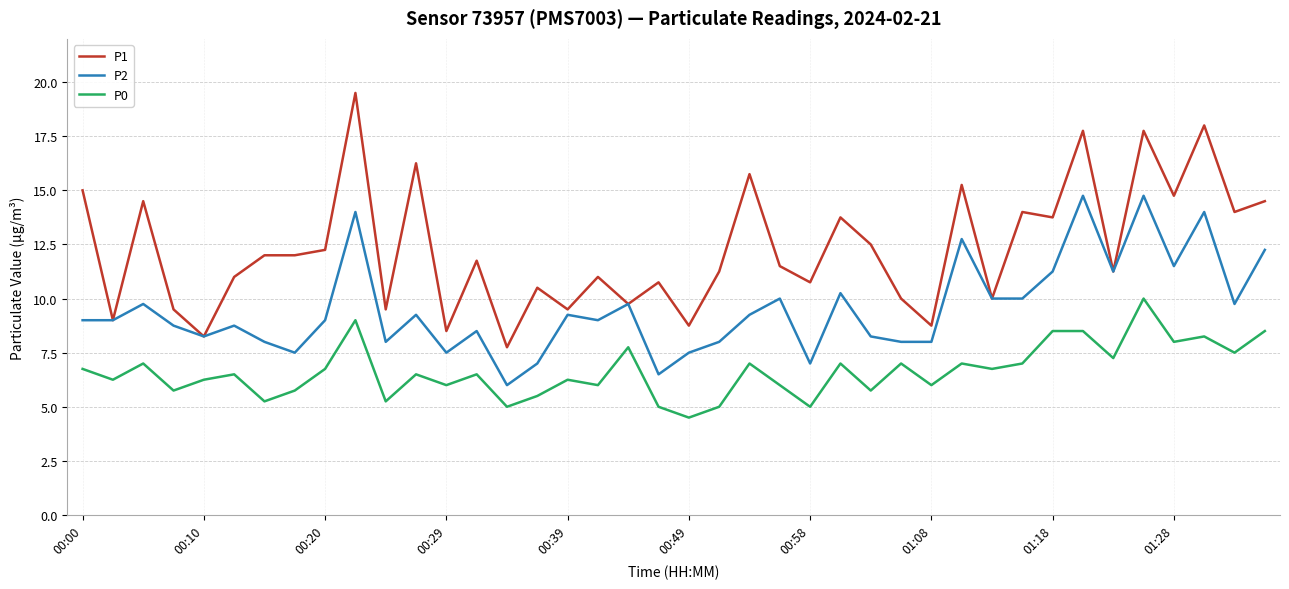

List the series in order of their peak value, highest first.

P1, P2, P0